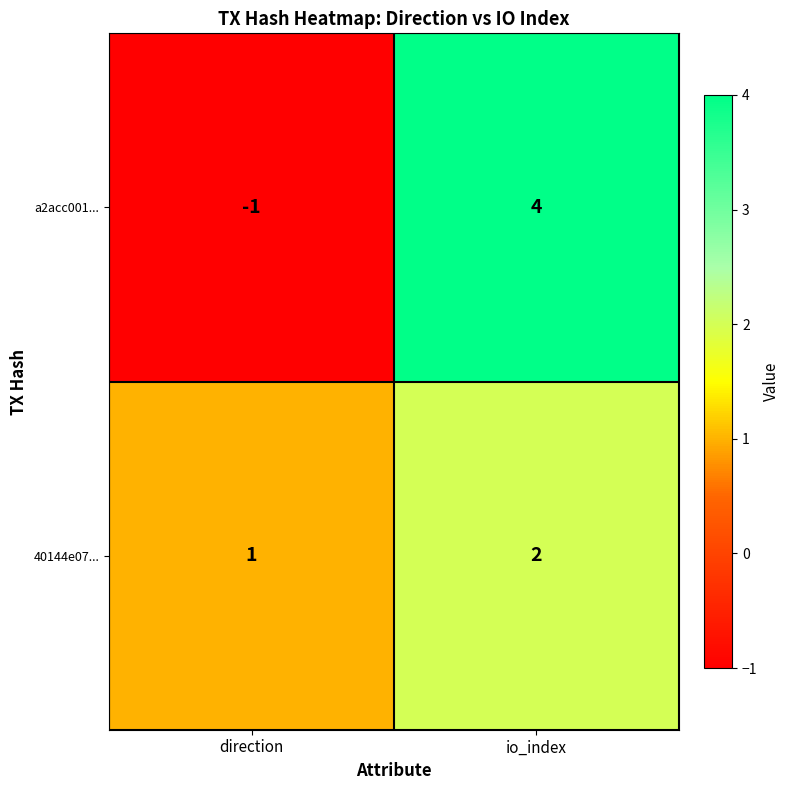

Which series has the largest range (max minus min)?

a2acc001...